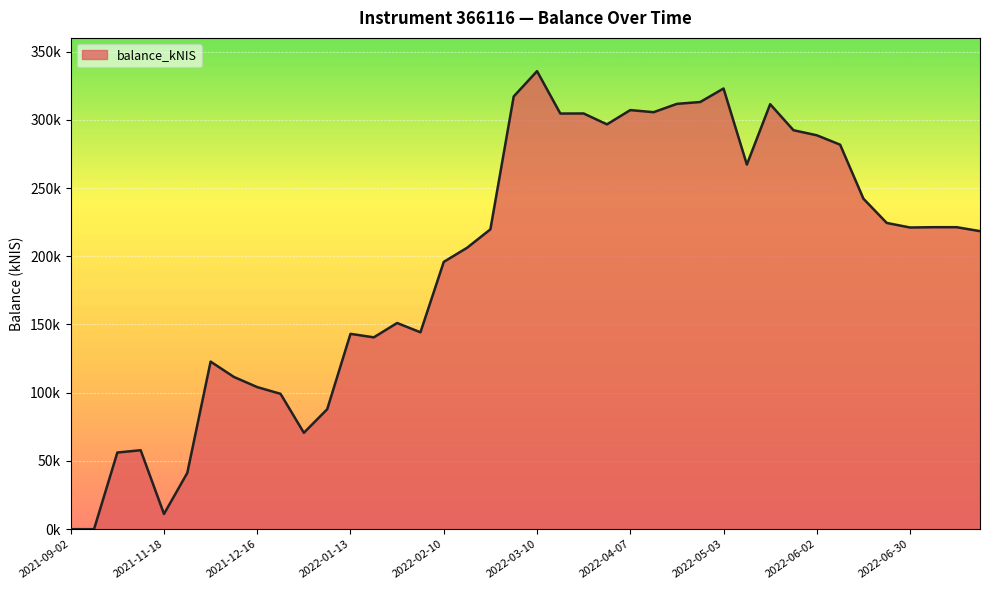

Rank the categories by value from highest to lowest.

2022-03-10, 2022-05-03, 2022-03-03, 2022-04-28, 2022-04-20, 2022-05-19, 2022-04-07, 2022-04-14, 2022-03-24, 2022-03-16, 2022-03-31, 2022-05-26, 2022-06-02, 2022-06-09, 2022-05-12, 2022-06-16, 2022-06-23, 2022-07-07, 2022-07-14, 2022-06-30, 2022-02-24, 2022-07-21, 2022-02-17, 2022-02-10, 2022-01-27, 2022-02-03, 2022-01-13, 2022-01-20, 2021-12-02, 2021-12-09, 2021-12-16, 2021-12-23, 2022-01-06, 2021-12-30, 2021-11-11, 2021-11-04, 2021-11-25, 2021-11-18, 2021-09-02, 2021-10-28